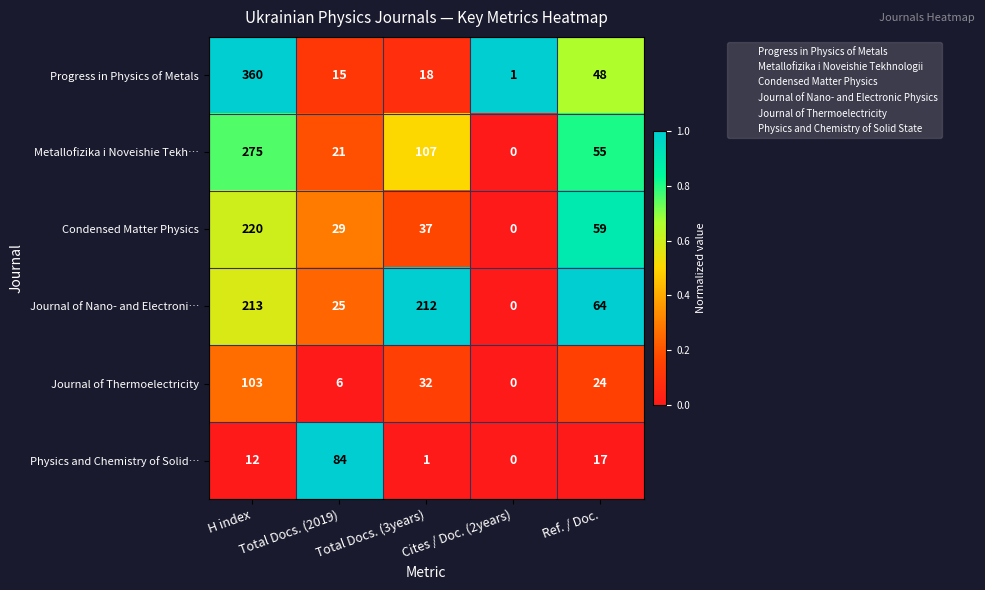

What is the spread (max minus min) of values at Ref. / Doc.?

47